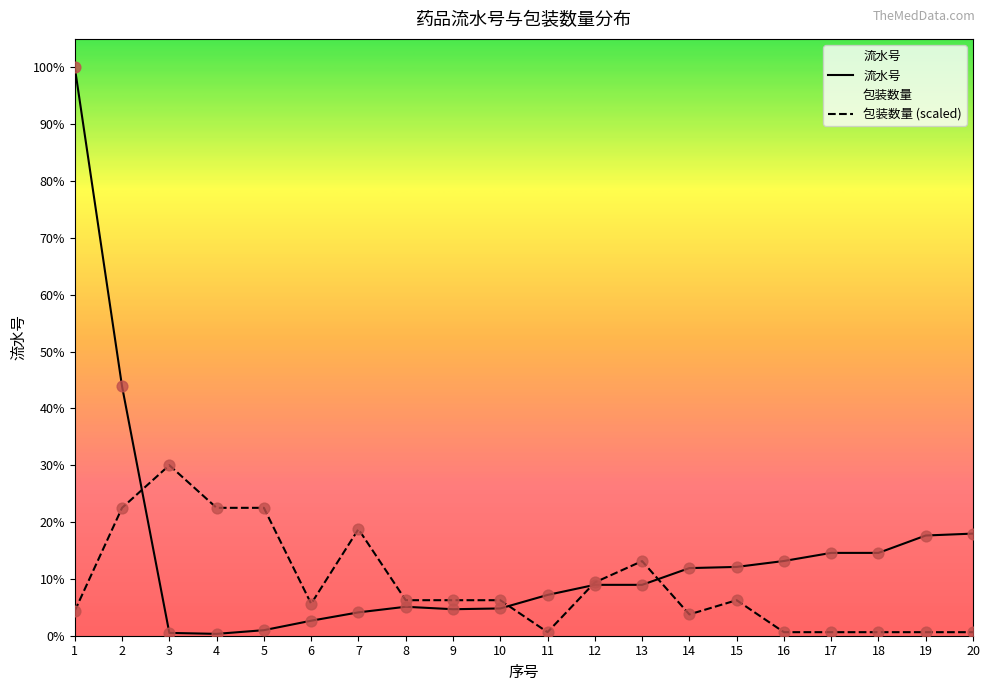

What are all the series names shown in the legend?

流水号, 包装数量